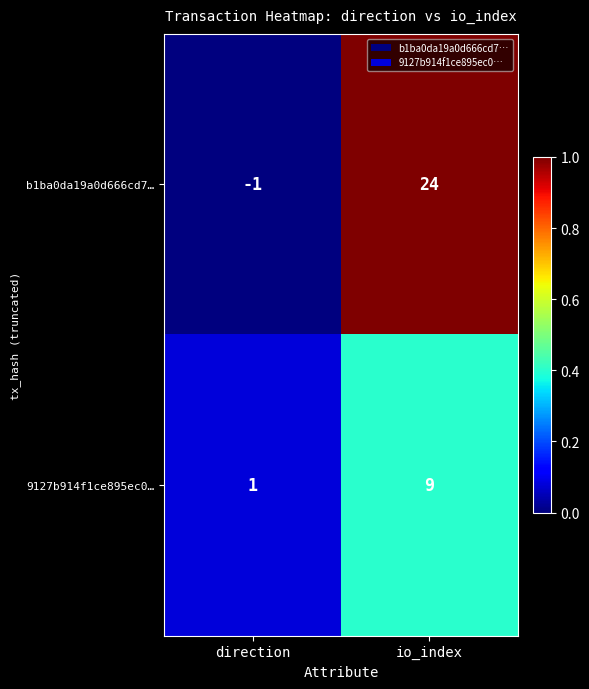

What value does the 9127b914f1ce895ec0… series have at io_index?

9